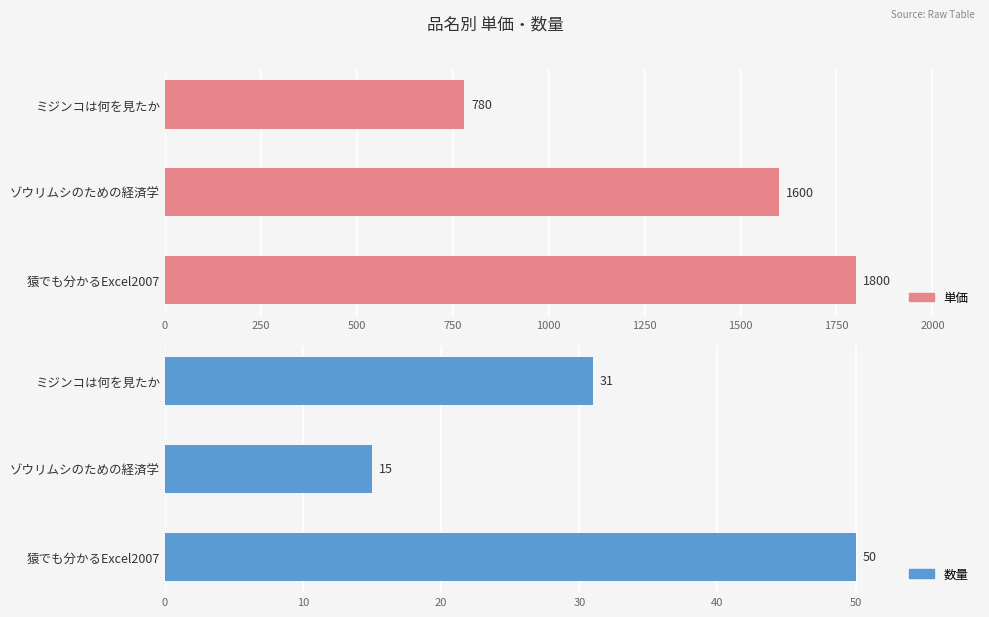

What is the difference between the second highest and minimum values in the 数量 series?

16